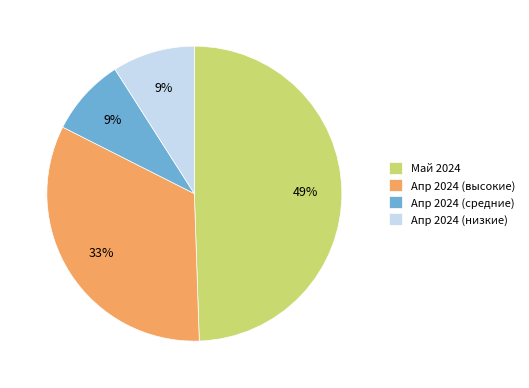

To the nearest percent, what is the average slice percentage?

25%